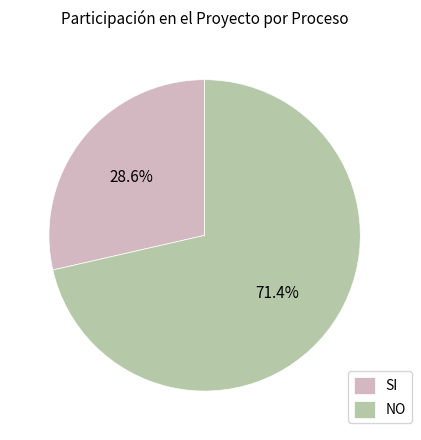

What is the largest slice in the pie chart?

NO